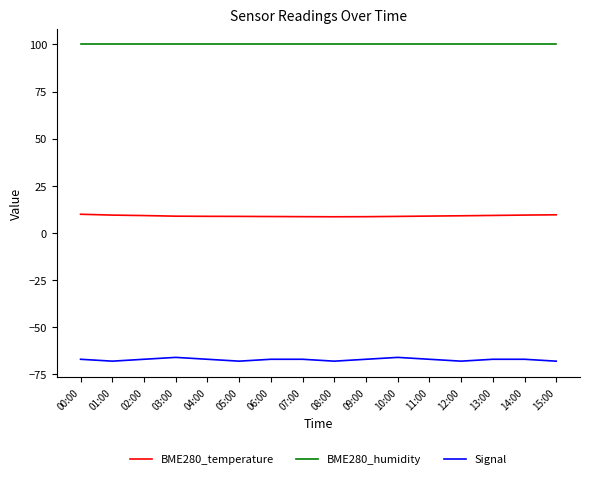

What is the sum of the Signal values at 08:00 and 09:00?

-135.0